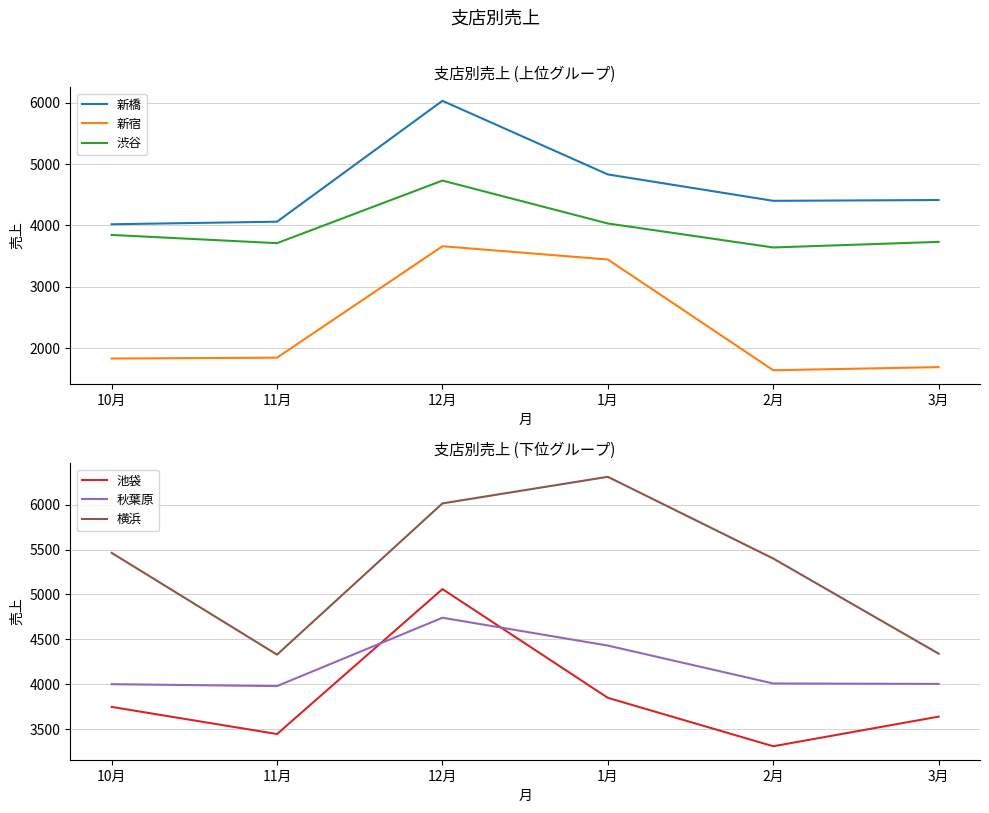

Which series has the widest spread of values?

新宿